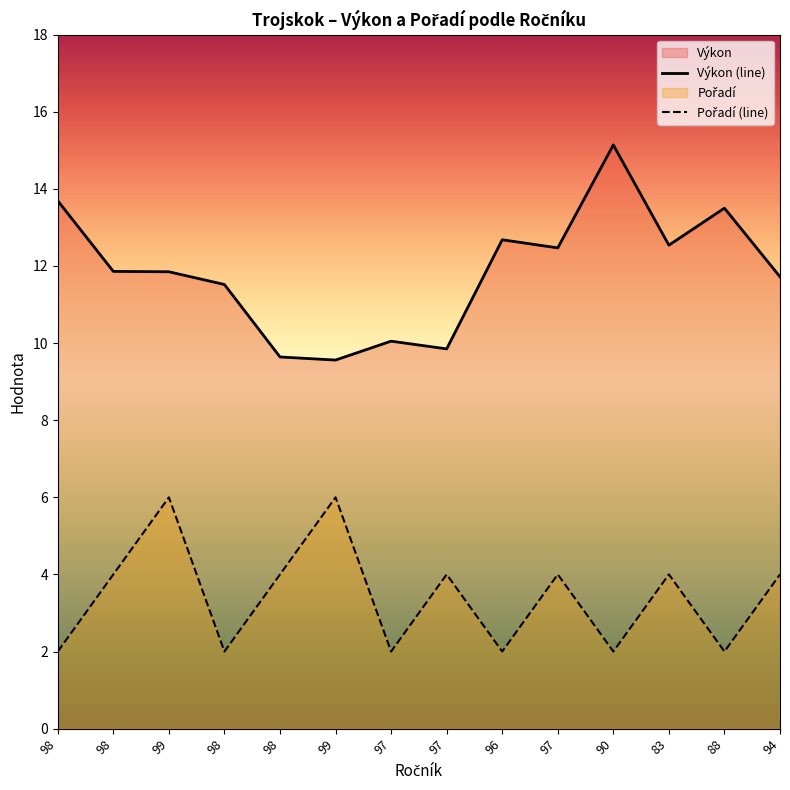

What is the approximate value of Pořadí (line) at 98?

2.0